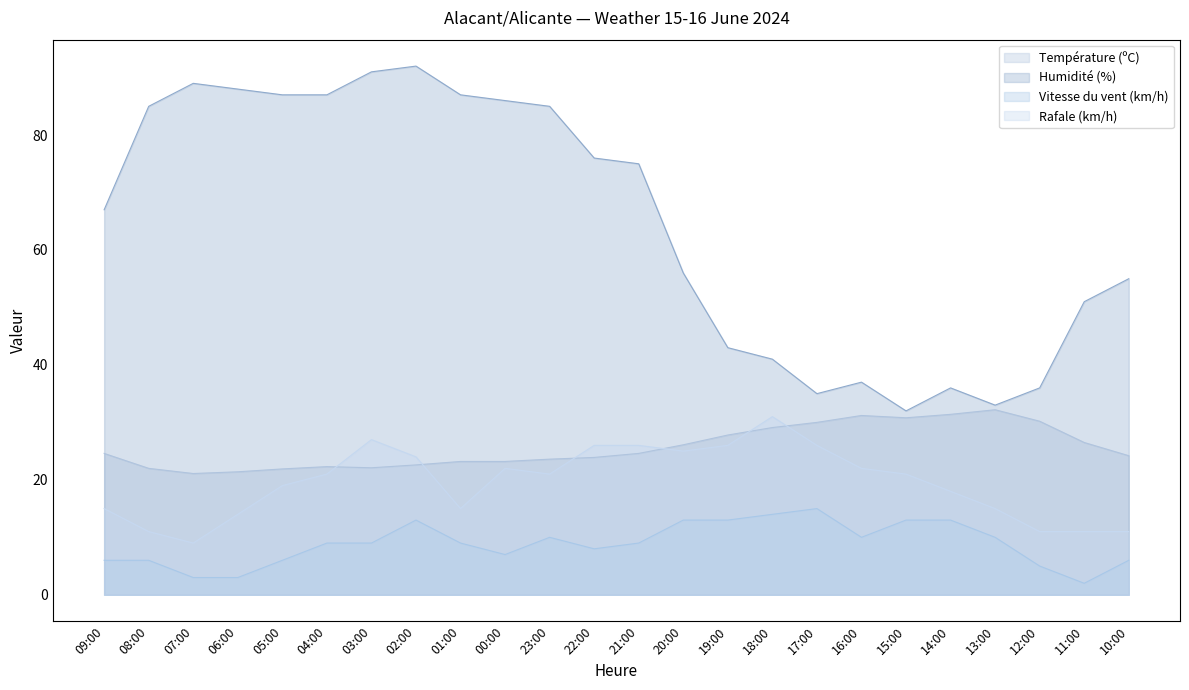

What is the label of the 17th point from the right?

02:00